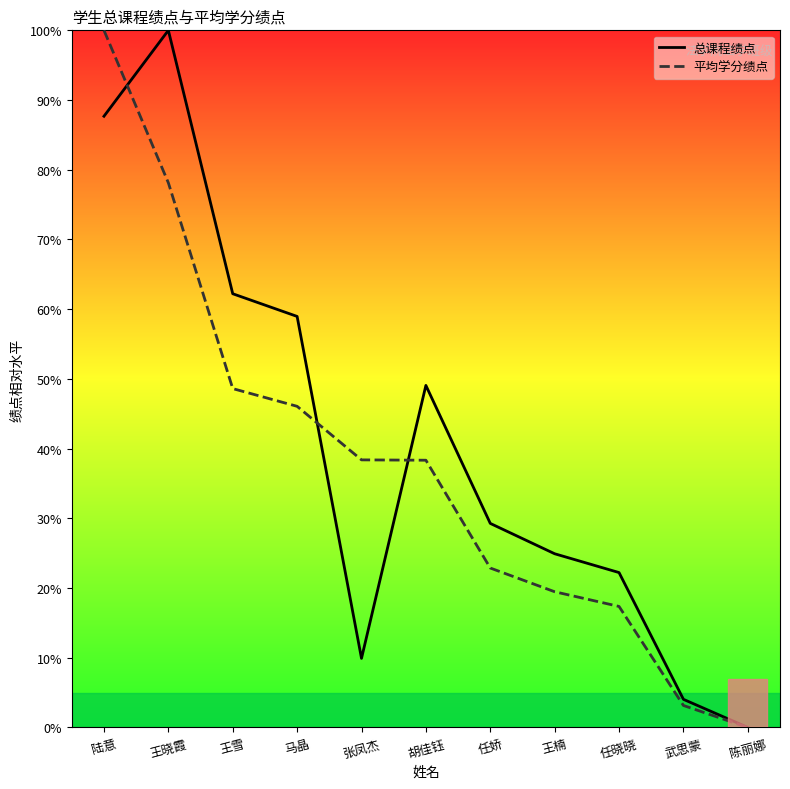

Between 胡佳钰 and 王雪, which is larger?

王雪